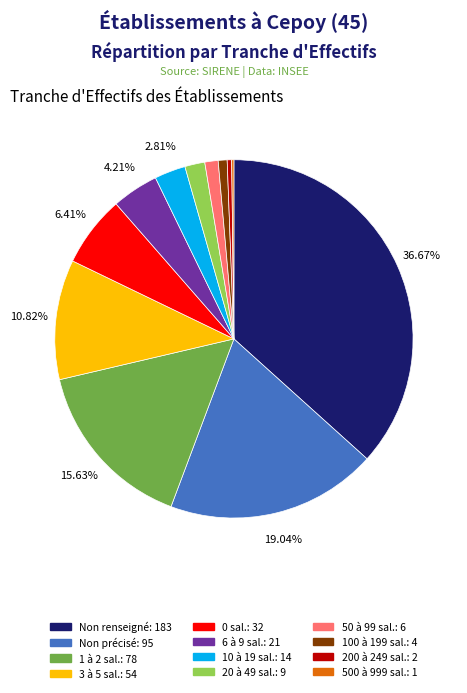

Is there any slice that represents more than half of the pie?

No